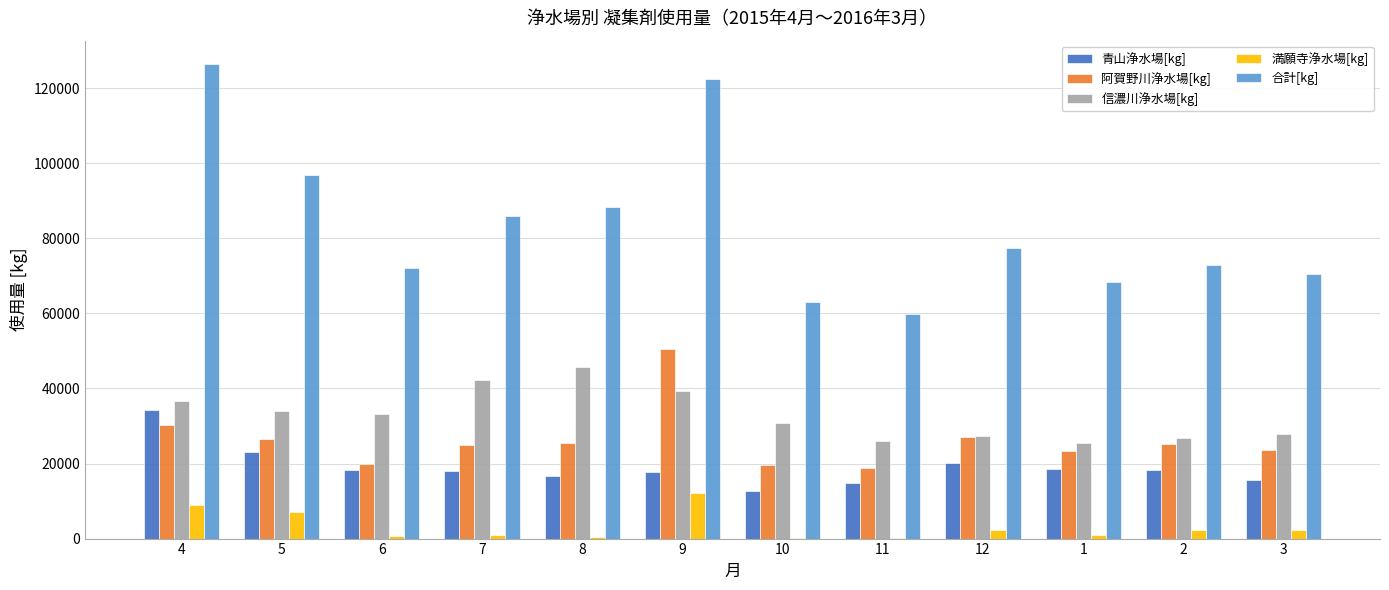

What is the maximum value for 信濃川浄水場[kg]?

45648